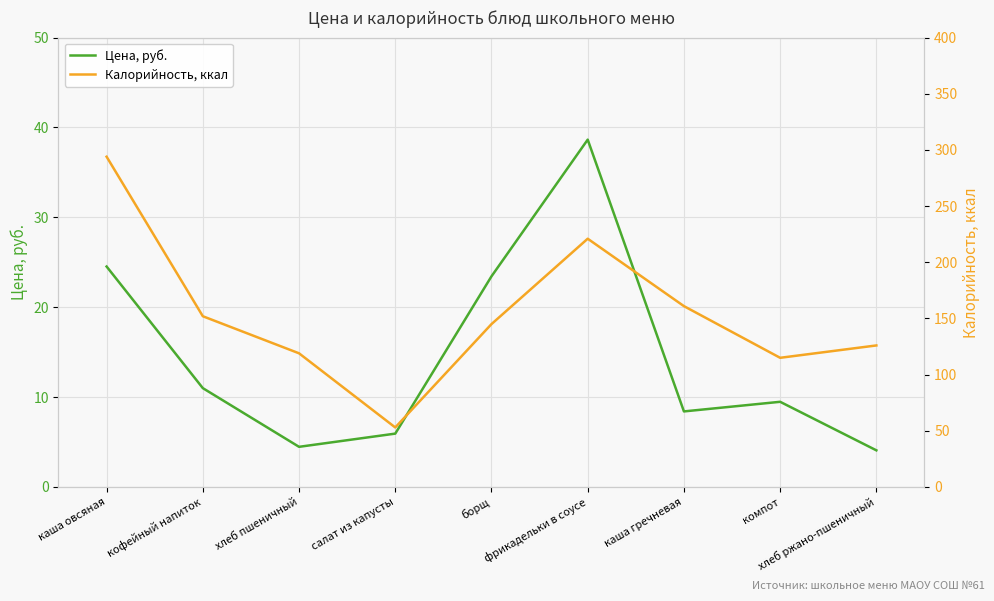

At which label does Калорийность, ккал first exceed 145?

каша овсяная